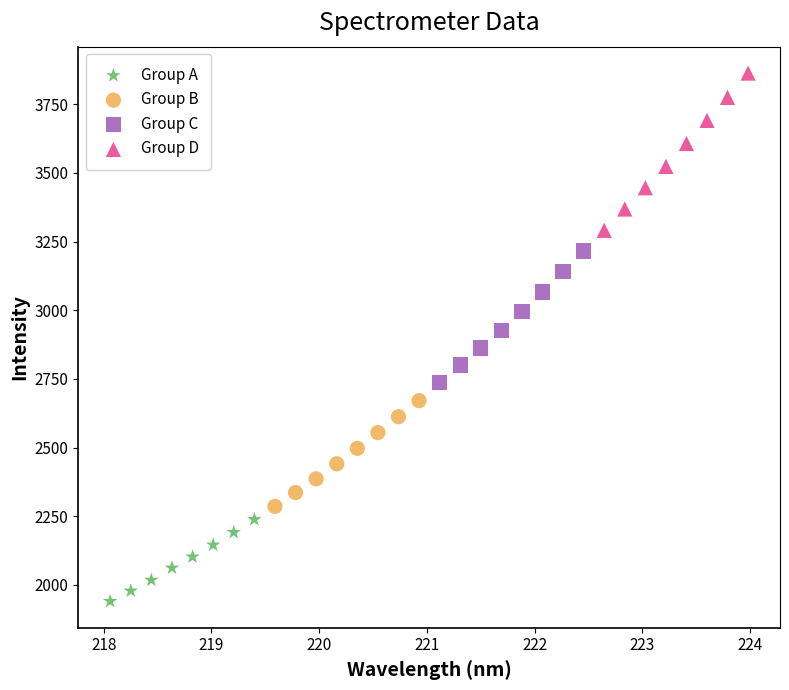

Which series contains the lowest Y value?

Group A